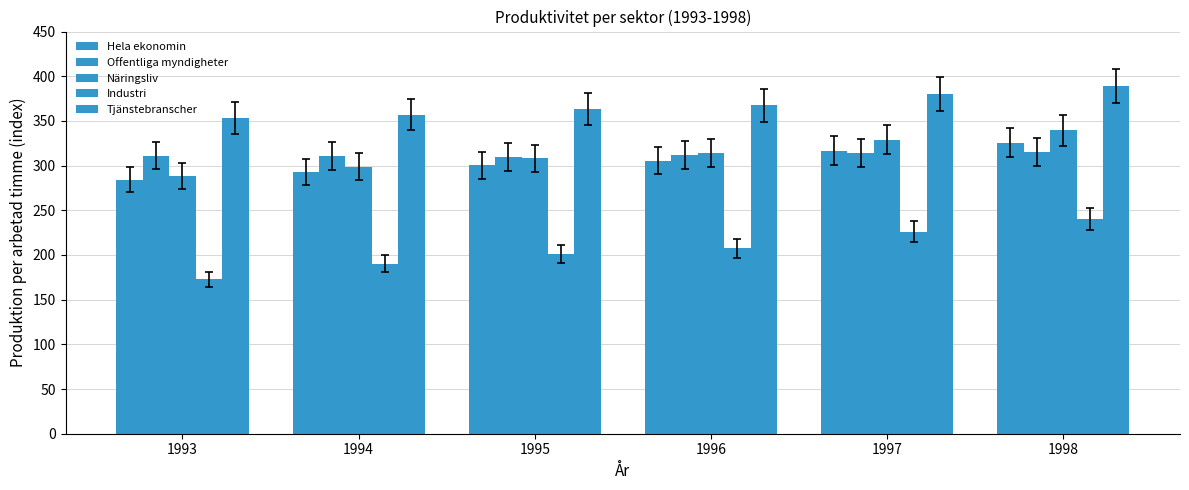

What is the sum of the Offentliga myndigheter values at 1997 and 1995?

623.2